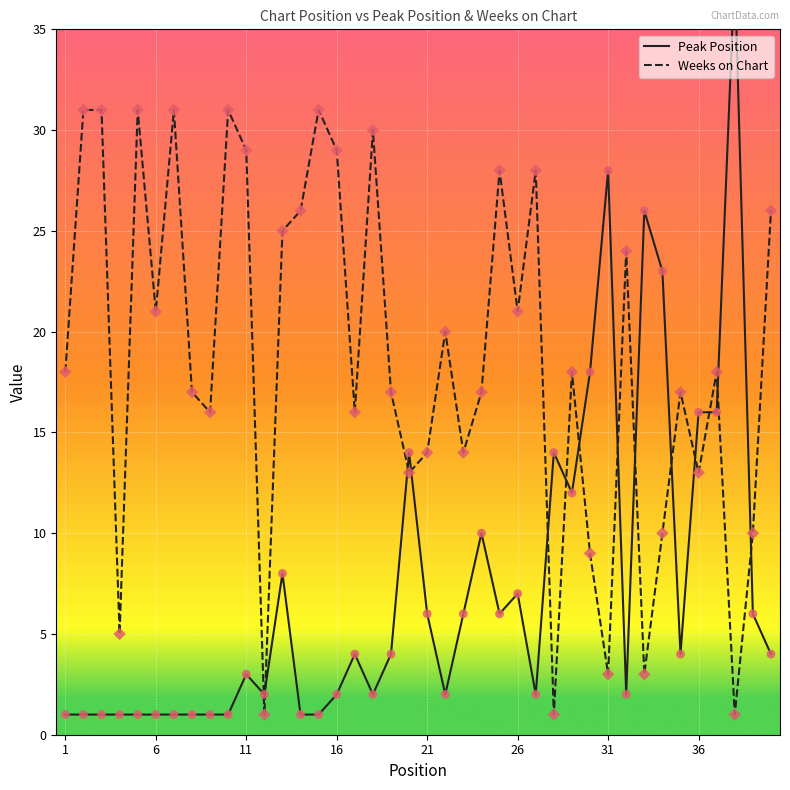

What are all the series names shown in the legend?

Peak Position, Weeks on Chart